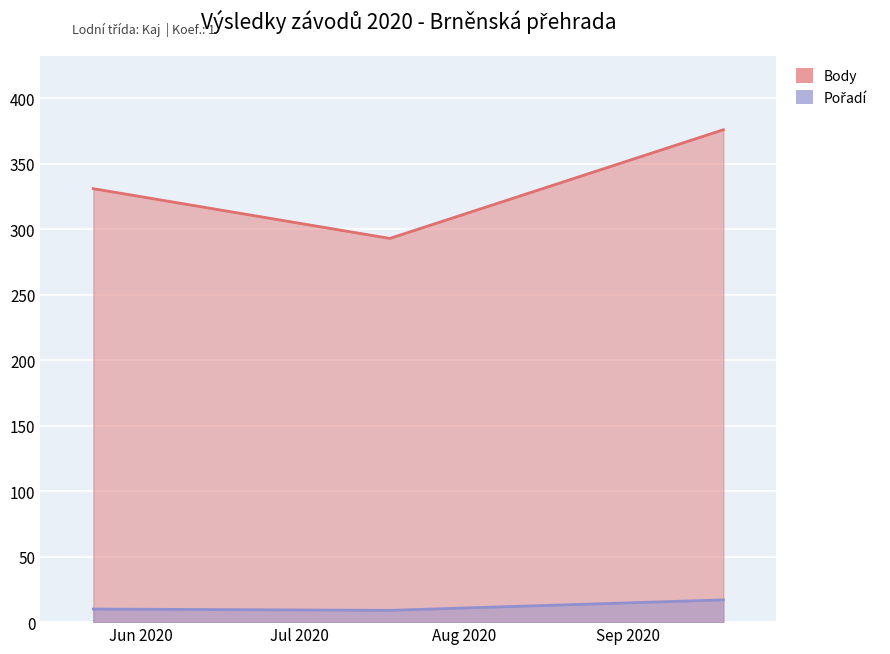

List the series in order of their peak value, highest first.

Body, Pořadí